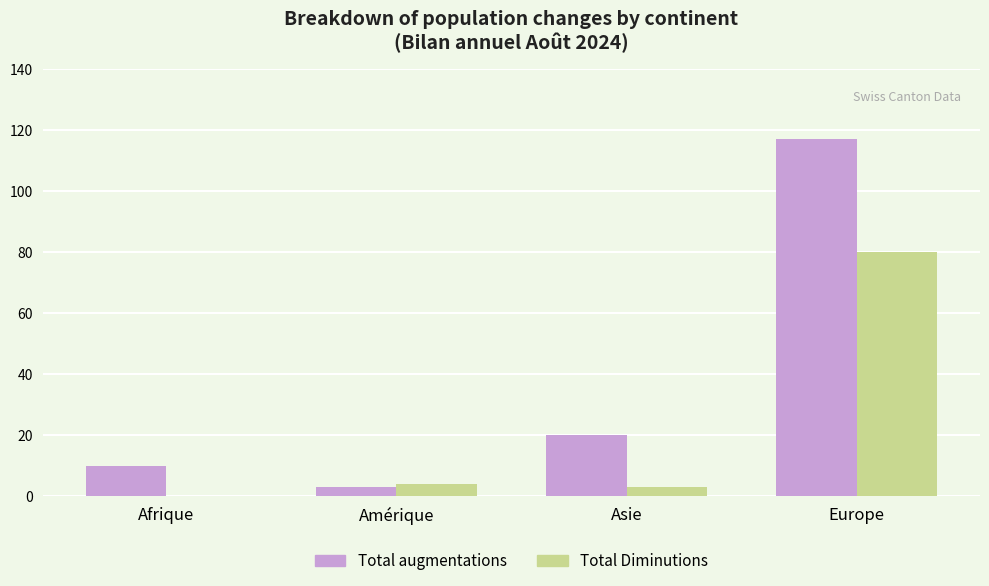

What is the total value across all series at Asie?

23